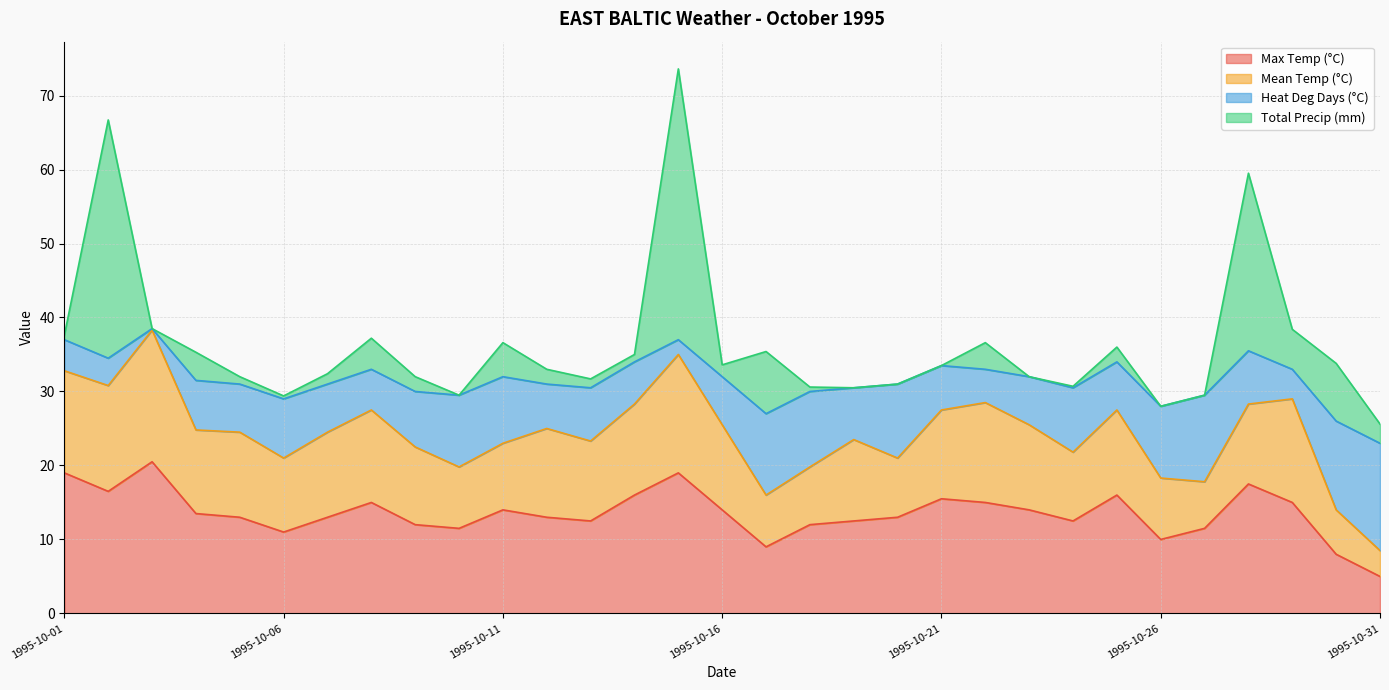

What are all the series names shown in the legend?

Max Temp (°C), Mean Temp (°C), Heat Deg Days (°C), Total Precip (mm)